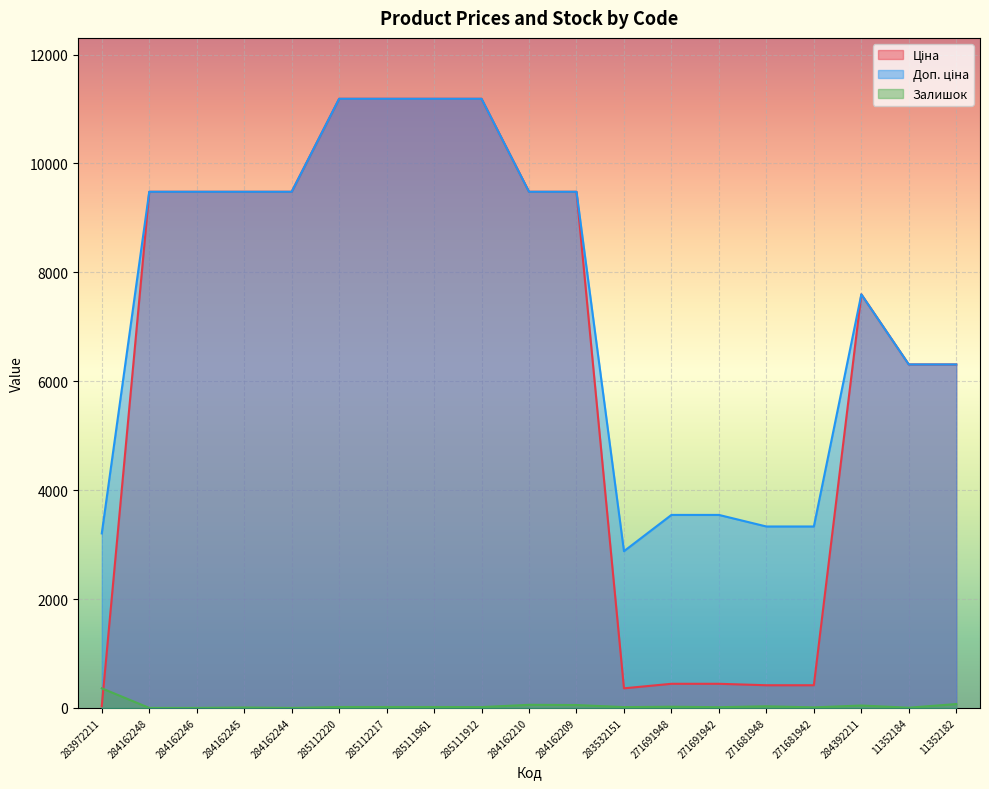

How many values in the Залишок series are below 17?

9